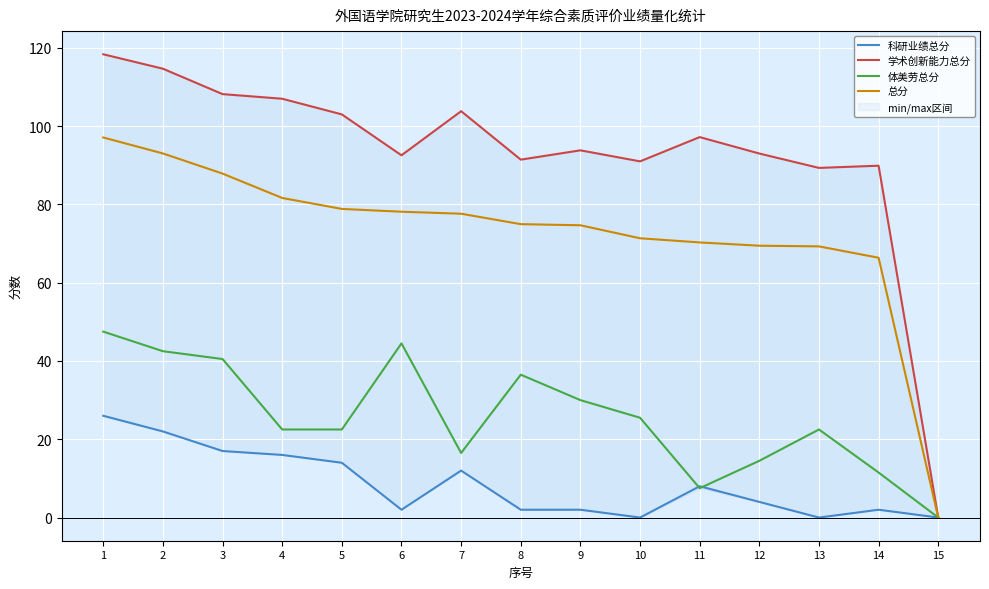

Is it true that 学术创新能力总分 equals 89.9 at 14?

True